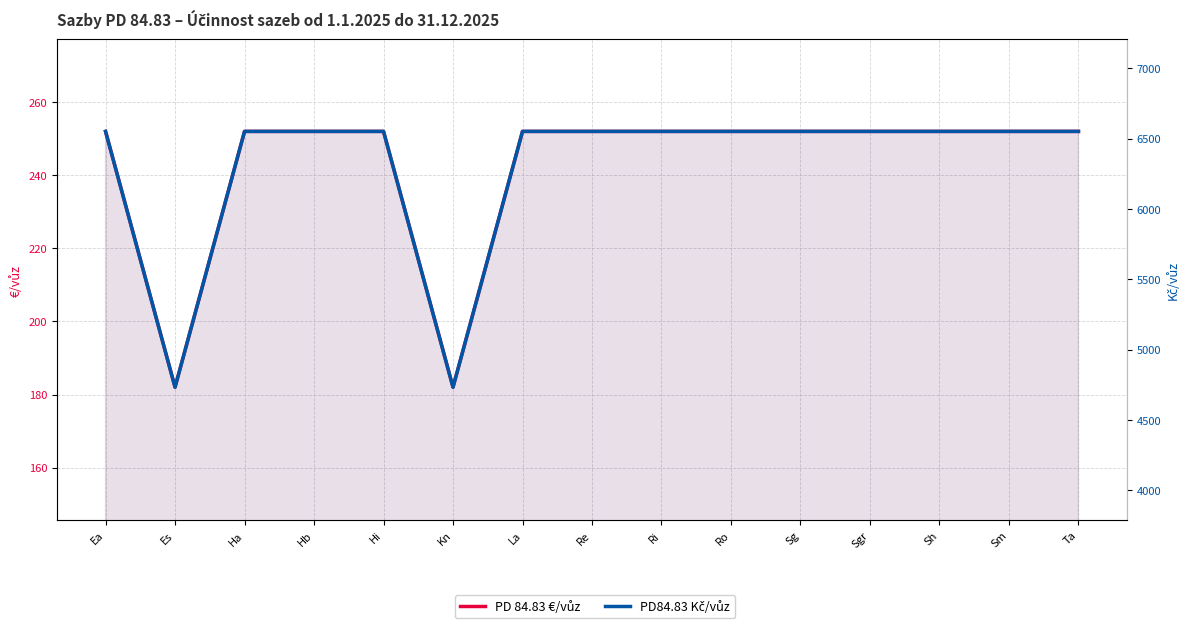

What is the spread (max minus min) of values at Ha?

6300